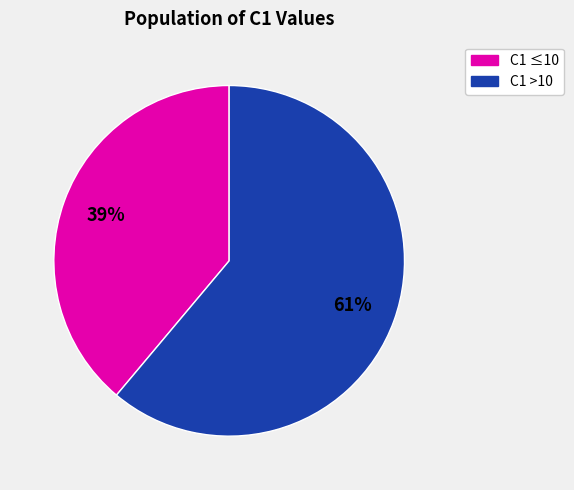

How many slices are in this pie chart?

2